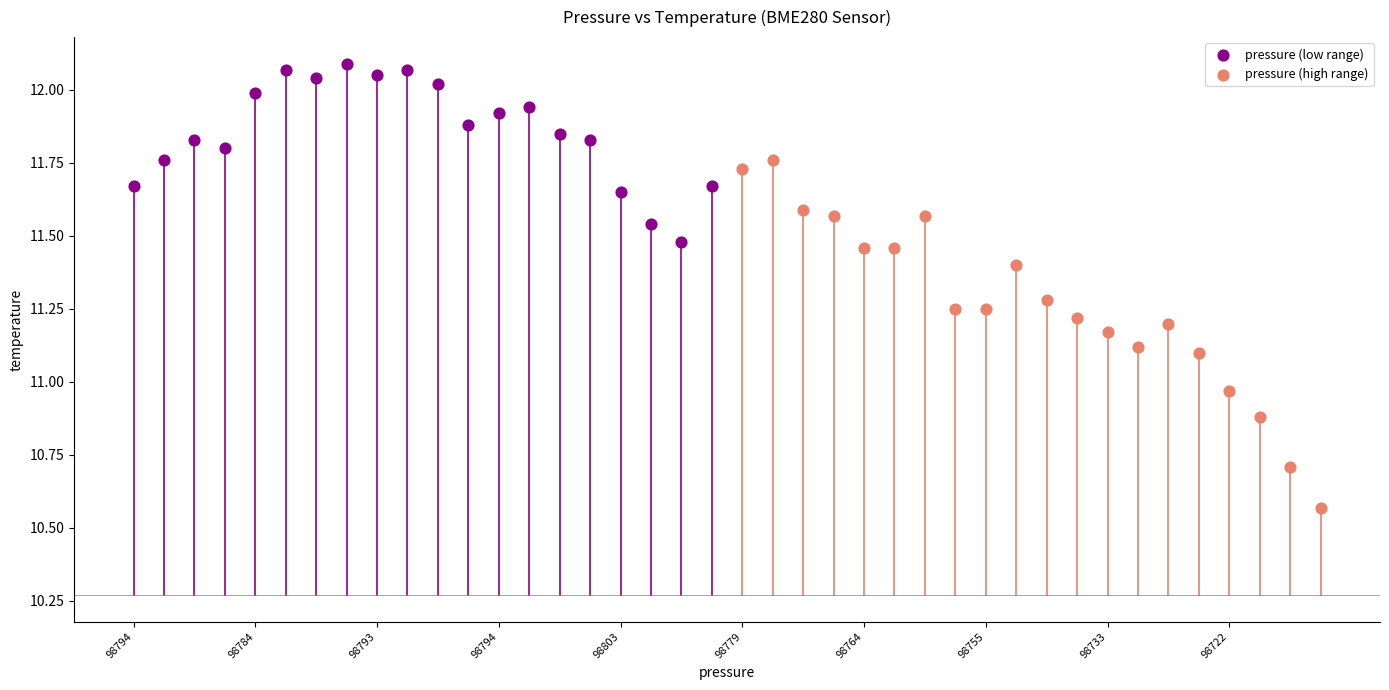

Which series has the widest spread of Y values?

pressure (high range)